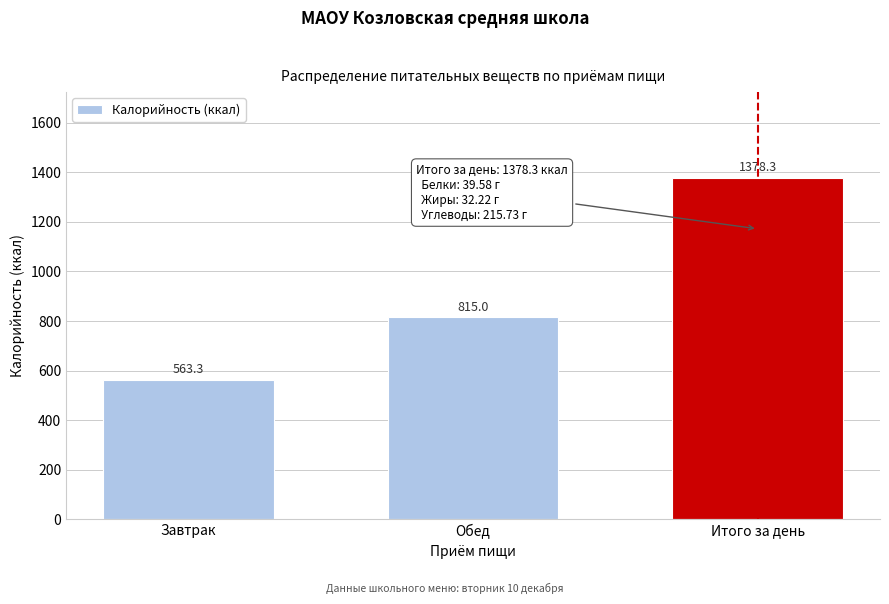

Reading left to right, transcribe all the data shown in this chart.

563.3	815.0	1378.3